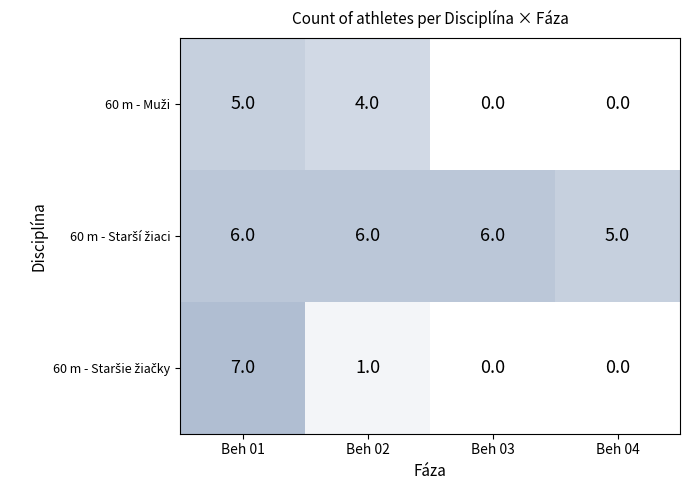

At how many categories does at least one series exceed 4?

4